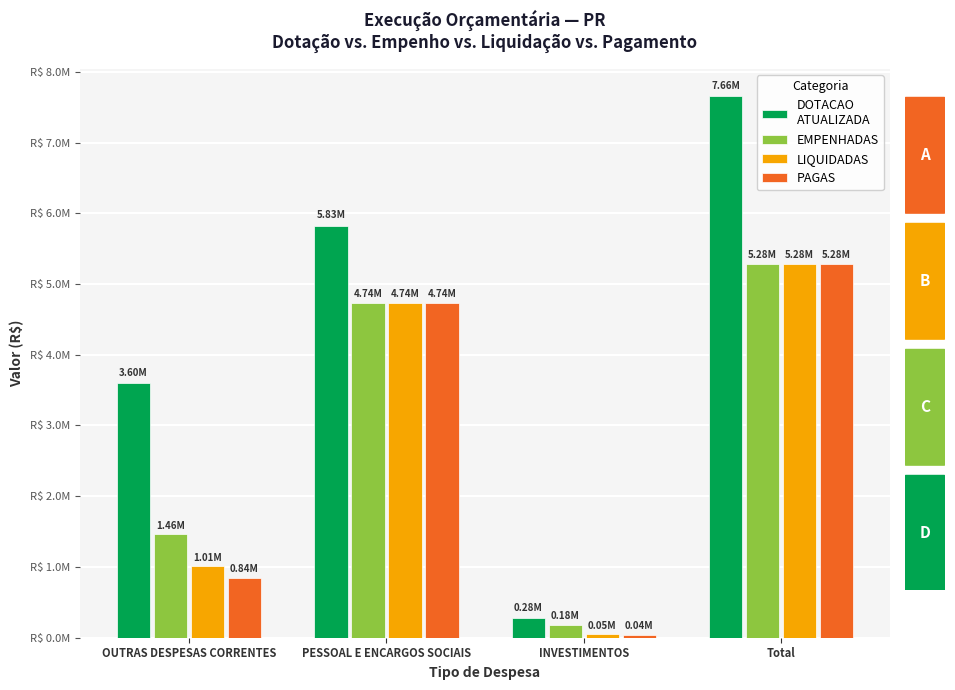

What is the label of the 4th bar from the right?

OUTRAS DESPESAS CORRENTES